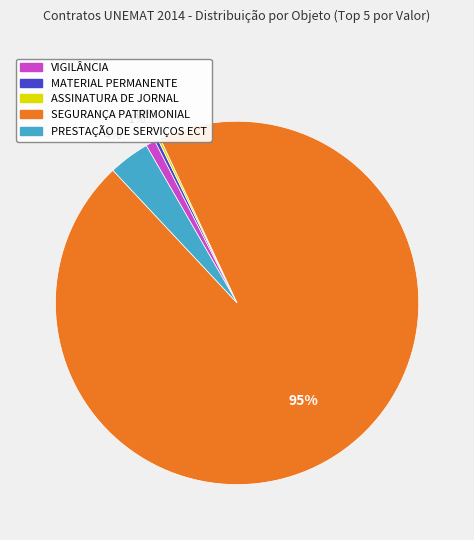

Do SEGURANÇA PATRIMONIAL and MATERIAL PERMANENTE together represent more than half of the pie?

Yes